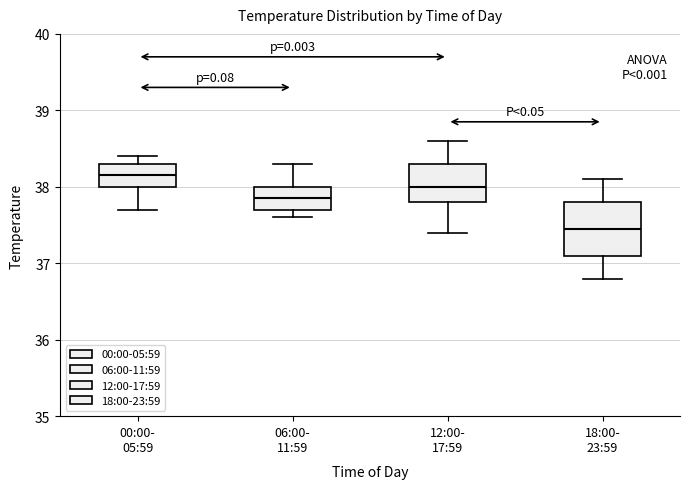

Which box's median line is the lowest?

18:00- 23:59